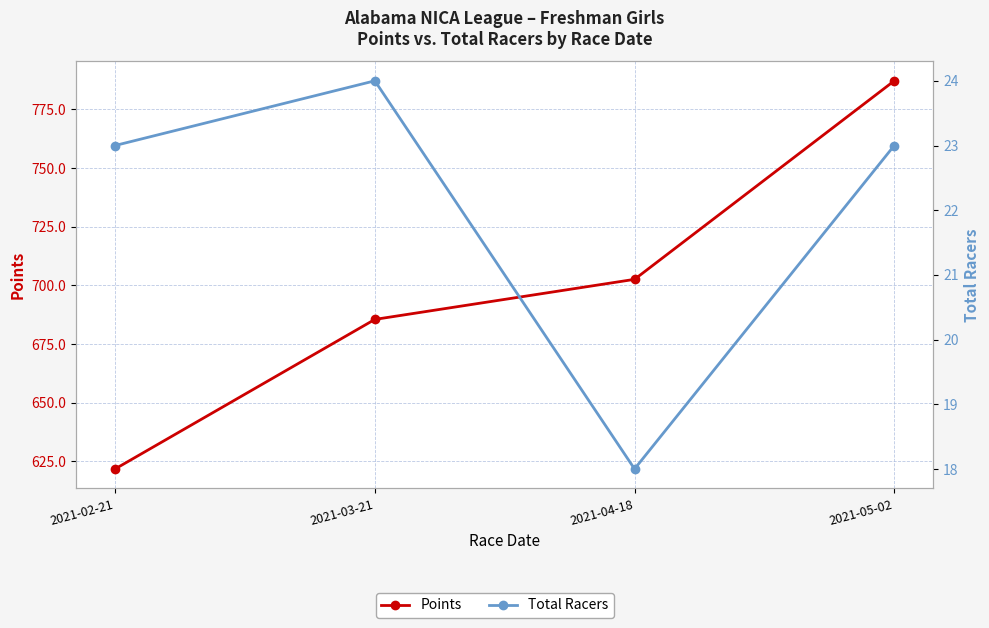

What is the approximate value of Points at 2021-05-02?

787.1